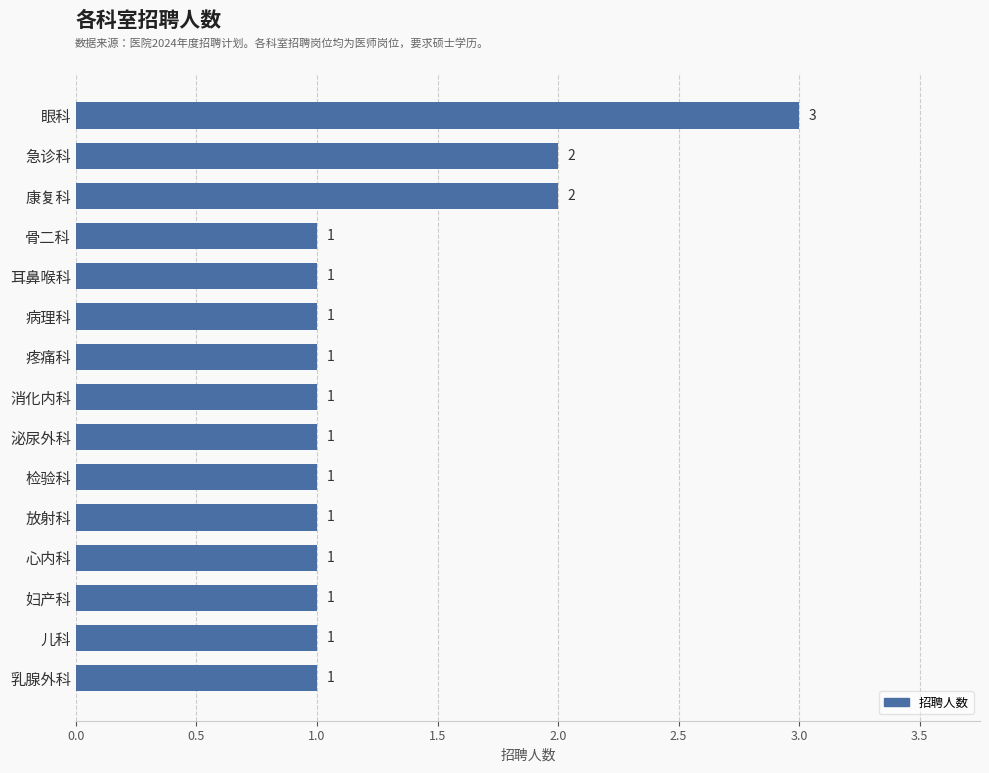

The chart shows a value of 3 at 急诊科. True or false?

False